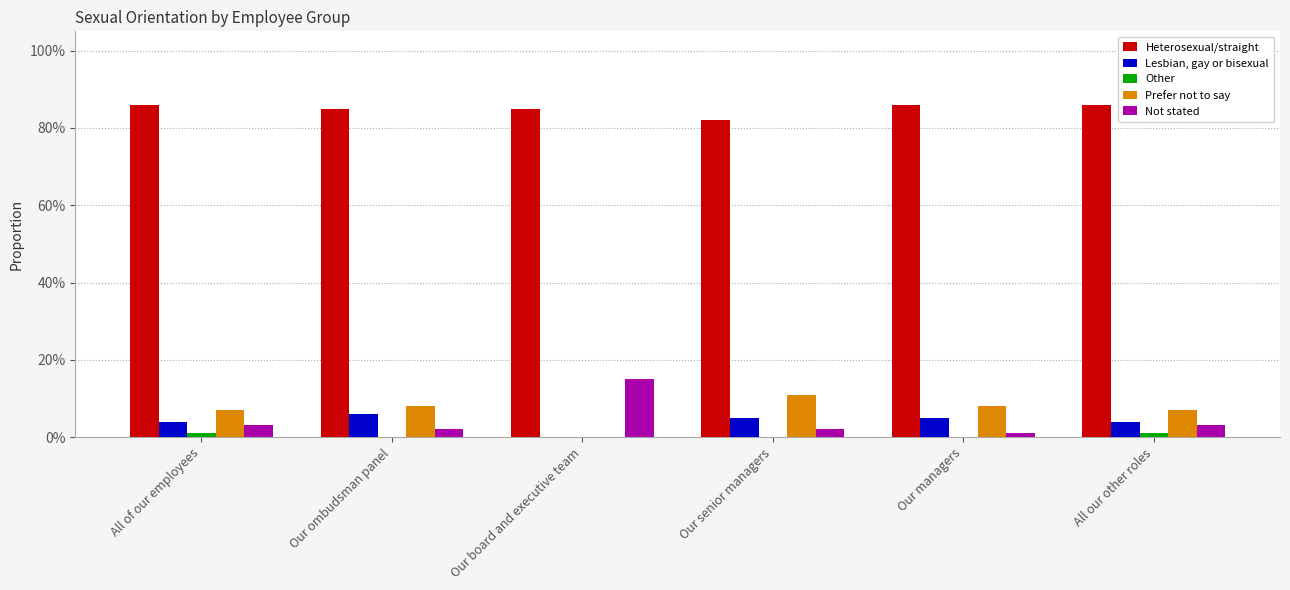

Are the bars grouped side by side (vs. stacked)?

Yes